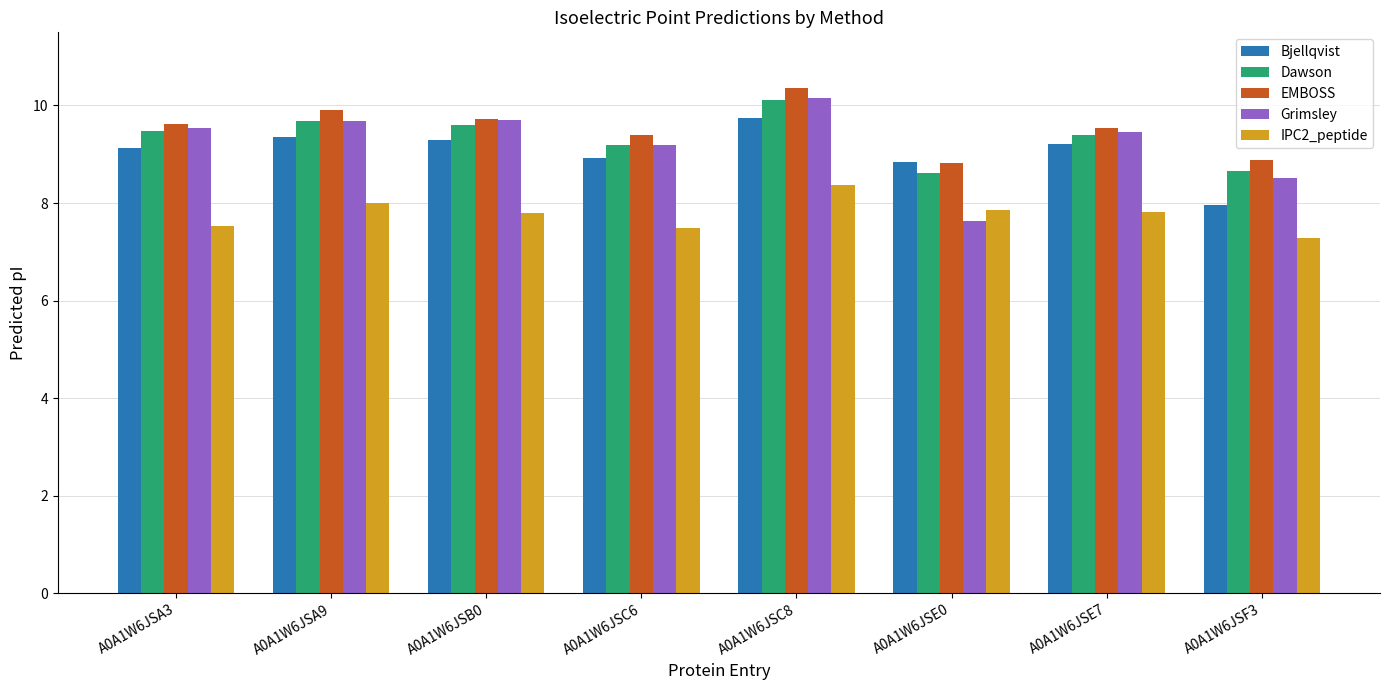

Is the value of EMBOSS at A0A1W6JSA9 greater than the value of Grimsley at A0A1W6JSC8?

No